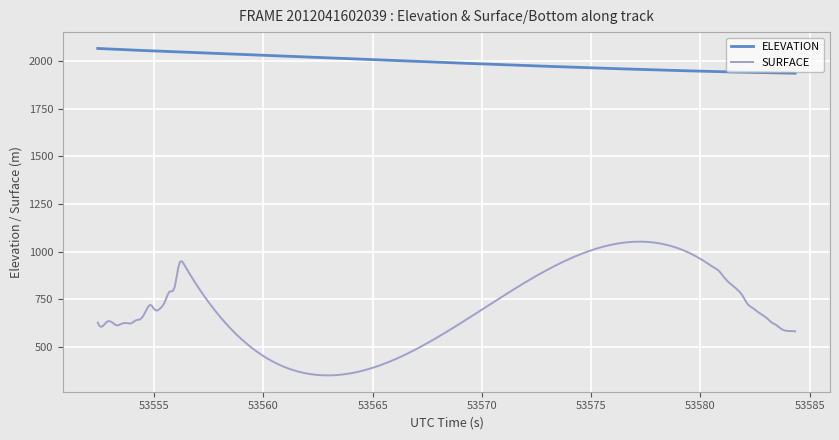

Which series has the largest range (max minus min)?

SURFACE